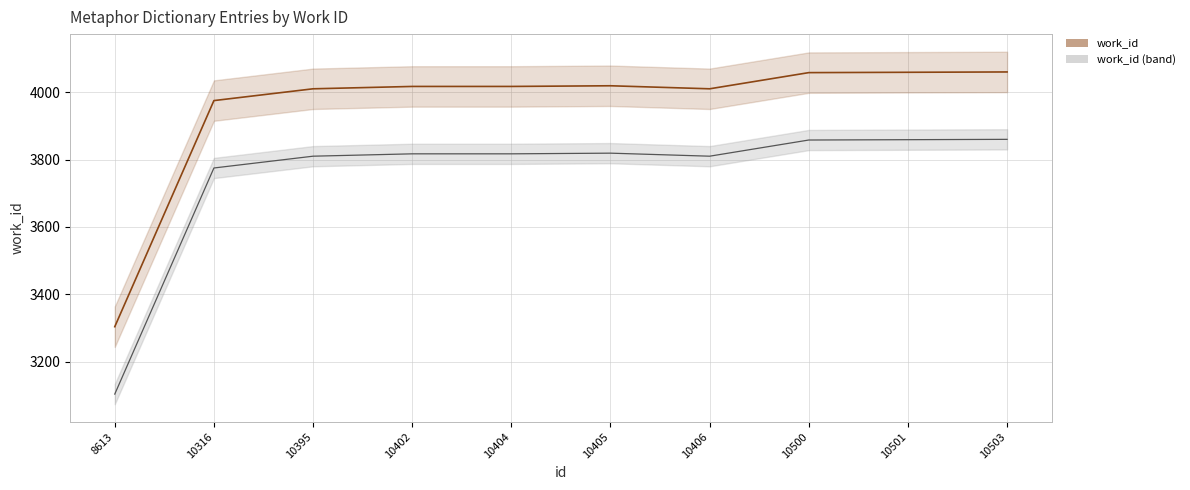

What is the smallest value displayed?

3104